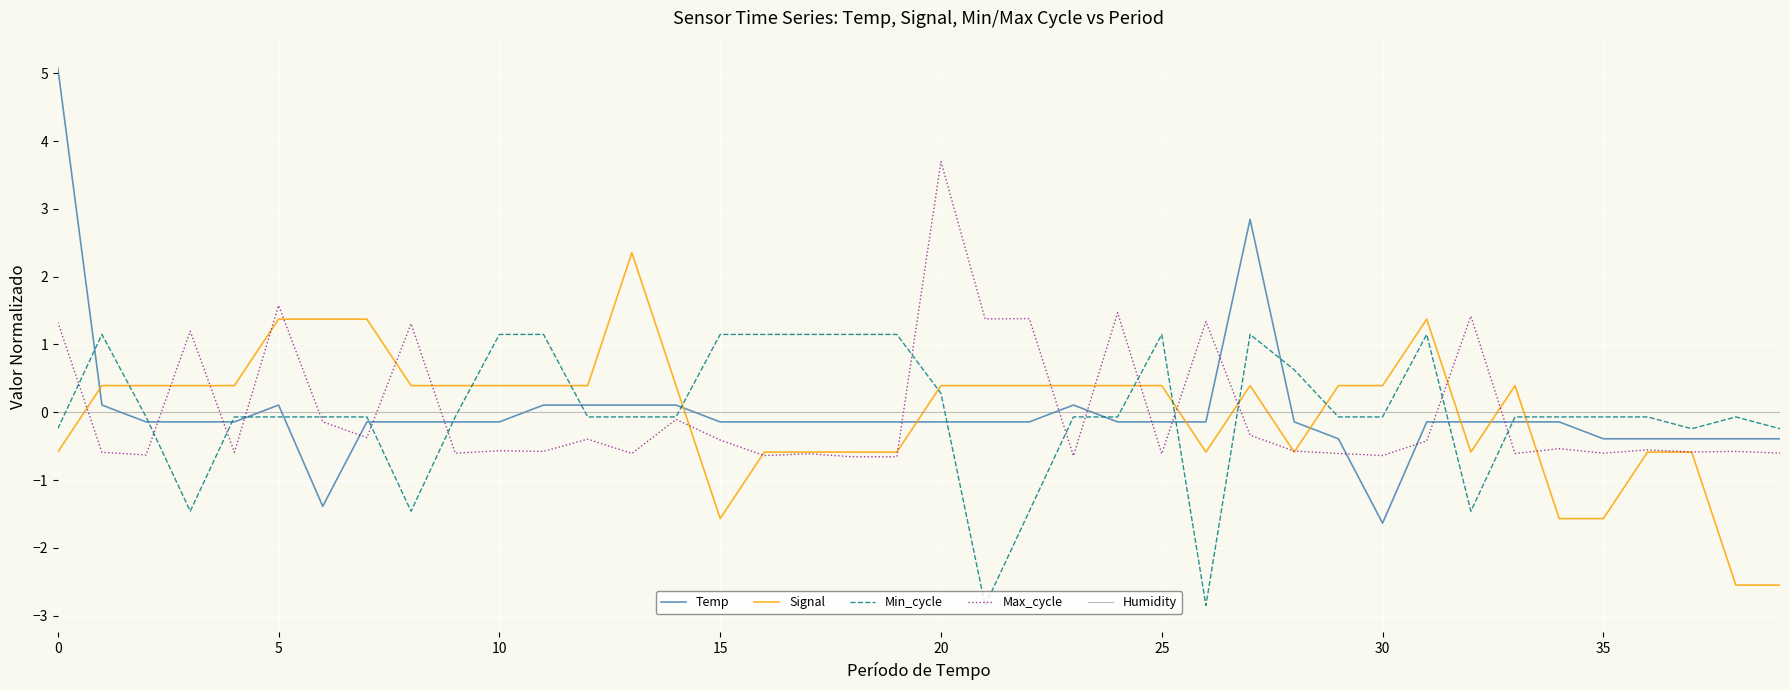

What is the lowest value of the Max_cycle series?

-0.7